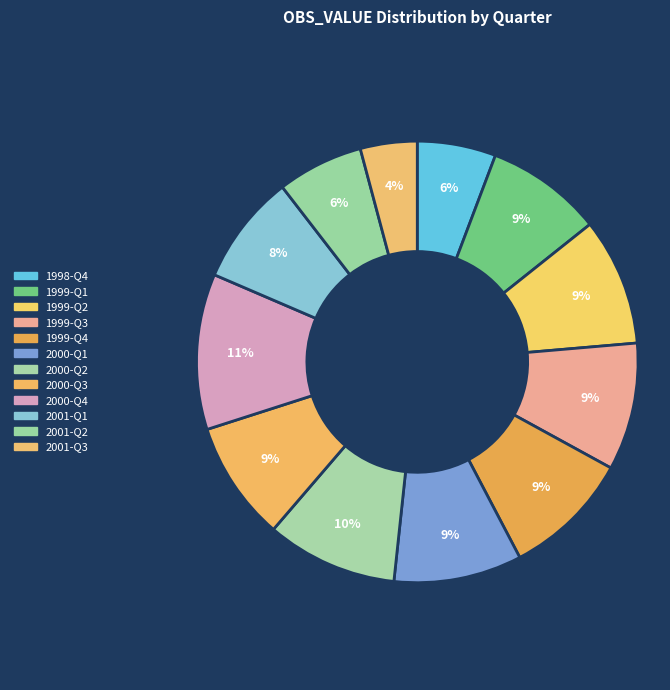

To the nearest percent, what is the difference between the 2001-Q2 and 2000-Q3 slice percentages?

2%